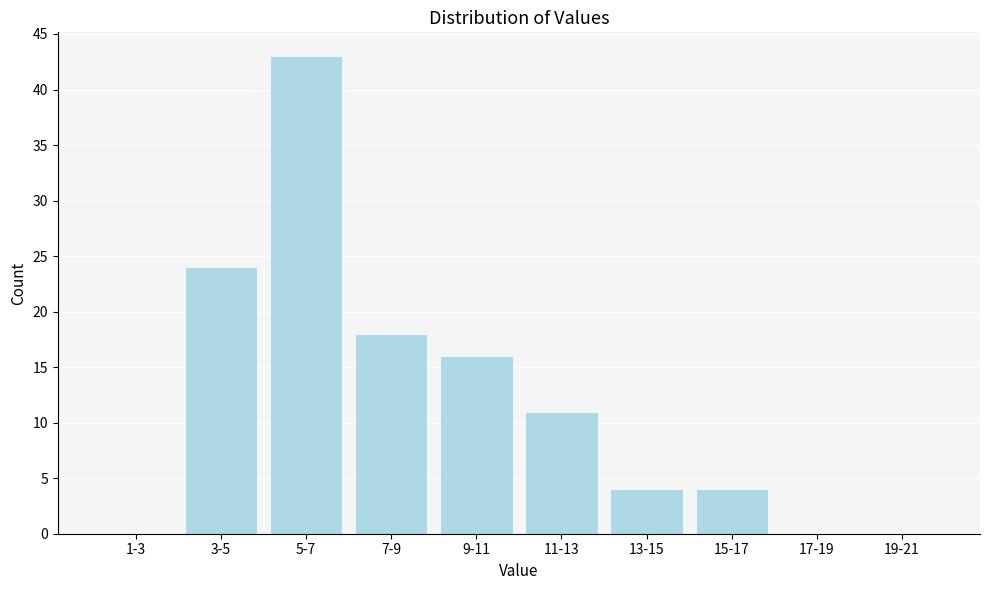

Reading left to right, what are all the values shown in this chart?

1-3=0	3-5=24	5-7=43	7-9=18	9-11=16	11-13=11	13-15=4	15-17=4	17-19=0	19-21=0